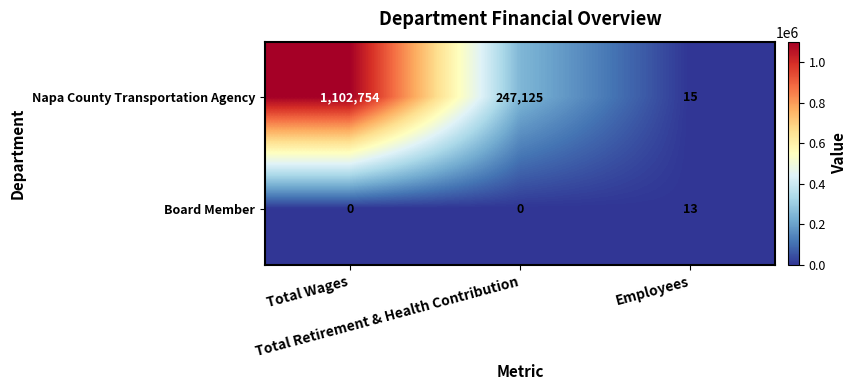

What is the difference between the maximum and minimum values in the Board Member series?

13